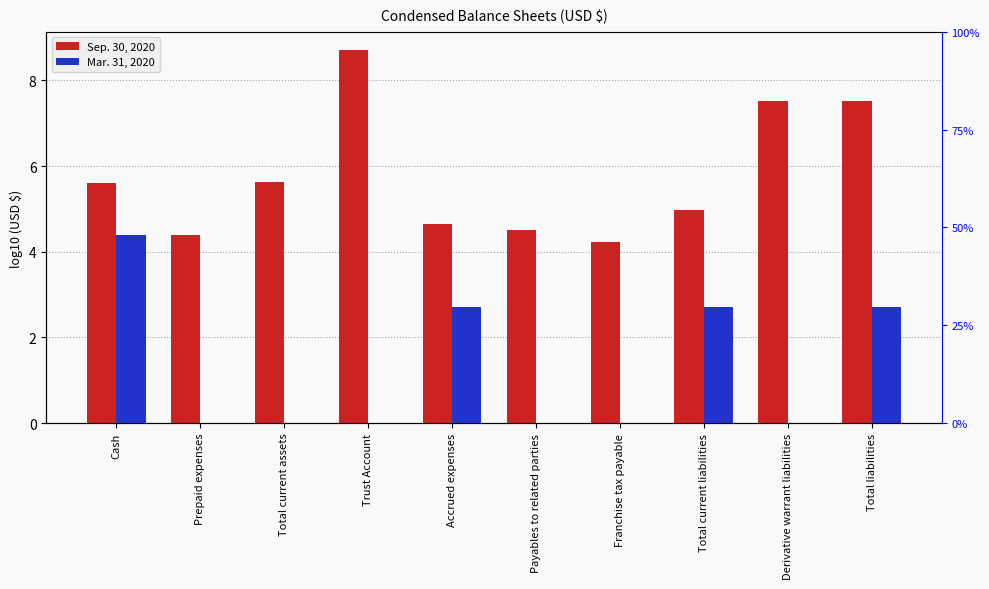

Which series has the widest spread of values?

Sep. 30, 2020